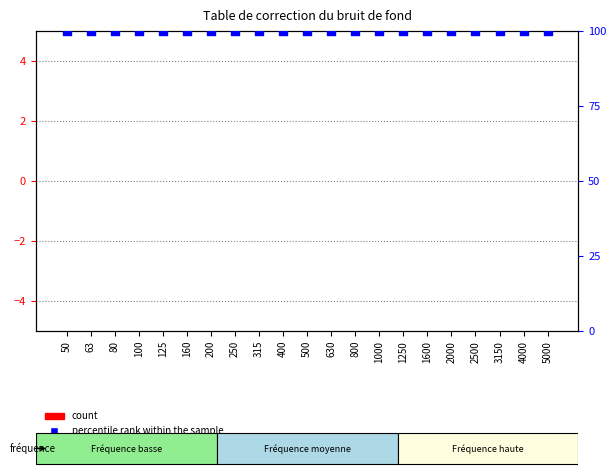

Which series has the largest Y range (max minus min)?

count